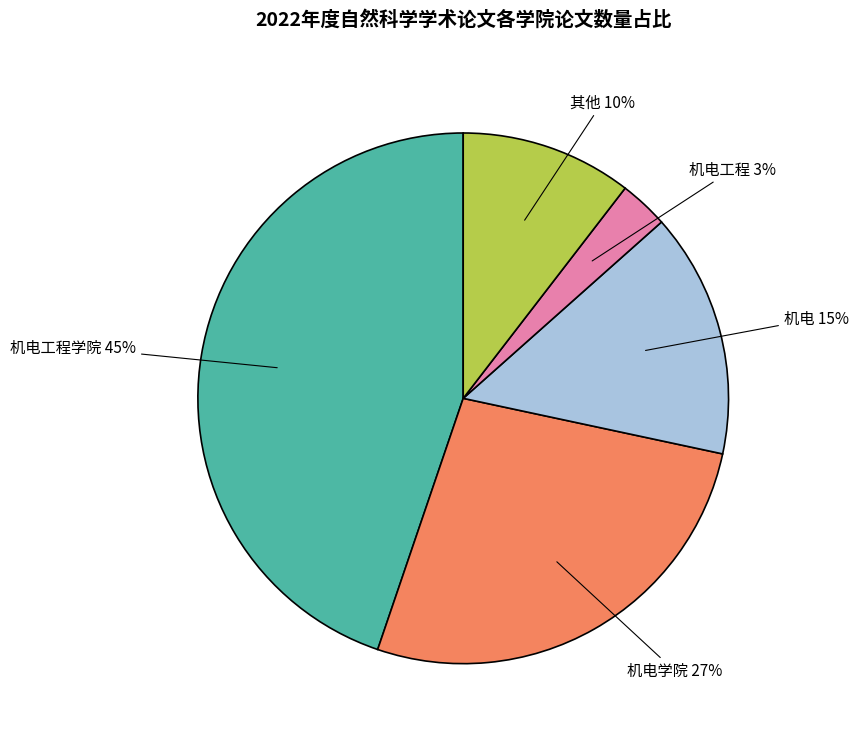

To the nearest percent, what is the combined percentage of 其他 and 机电工程学院?

55%